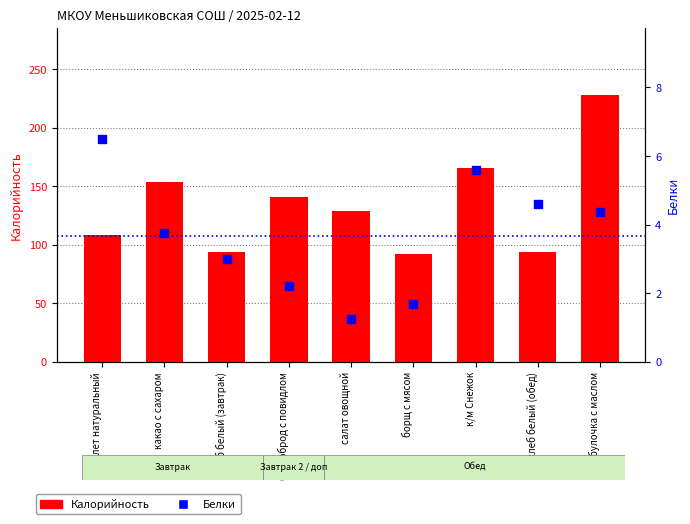

What are all the series names shown in the legend?

Калорийность, Белки